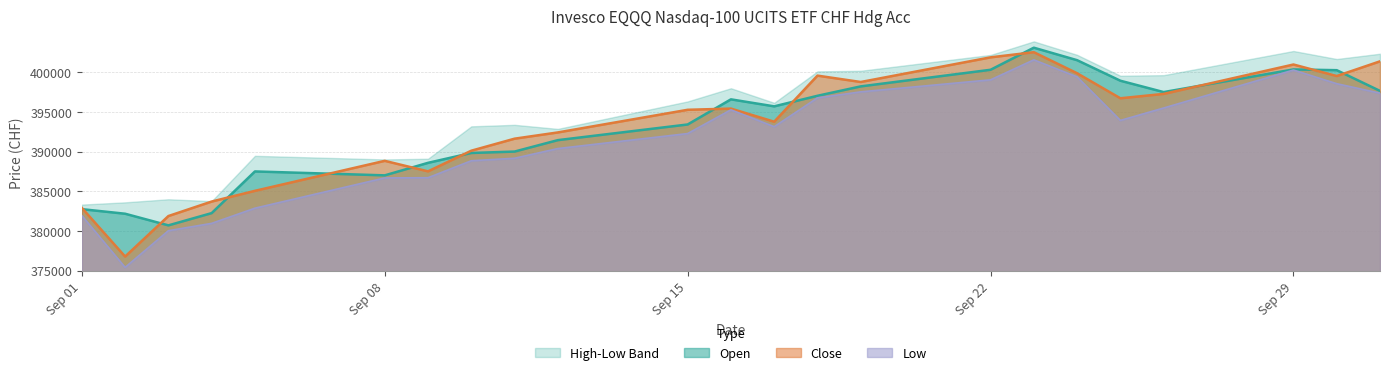

What position from the right is 19.09.2025?

9